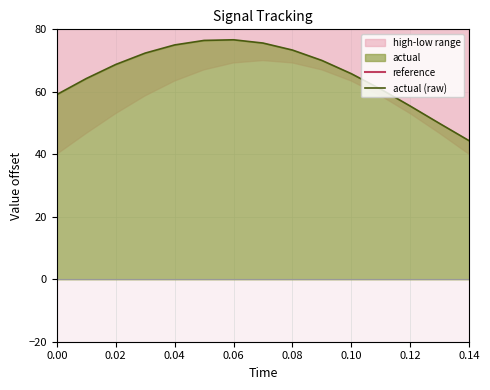

The value of actual (raw) at 0.10 is 115.1. True or false?

False